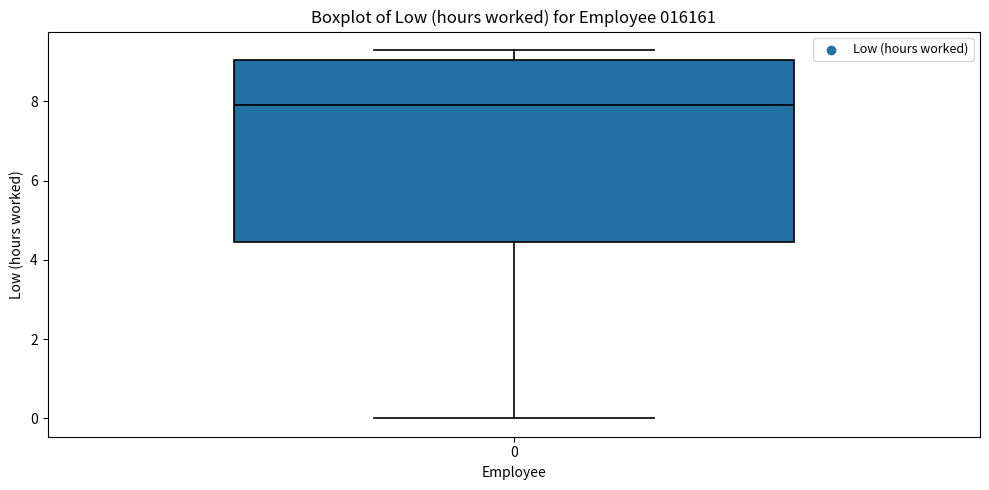

Read this box plot against the y-axis: the position of the median line, the range covered by the box, and the ends of both whiskers. The values are not printed on the chart, so give them approximately, as read against the axis.

median 8.0, box 4.4 to 9.0, whiskers 0.0 to 9.4